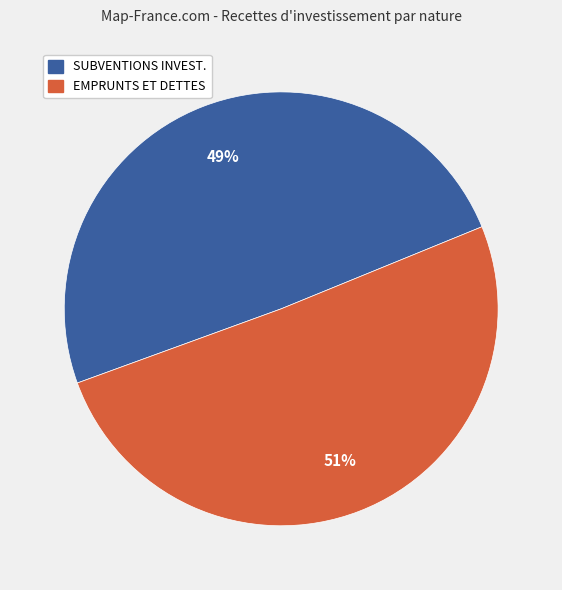

Approximately how many times larger is the value at SUBVENTIONS INVEST. compared to EMPRUNTS ET DETTES?

1.0